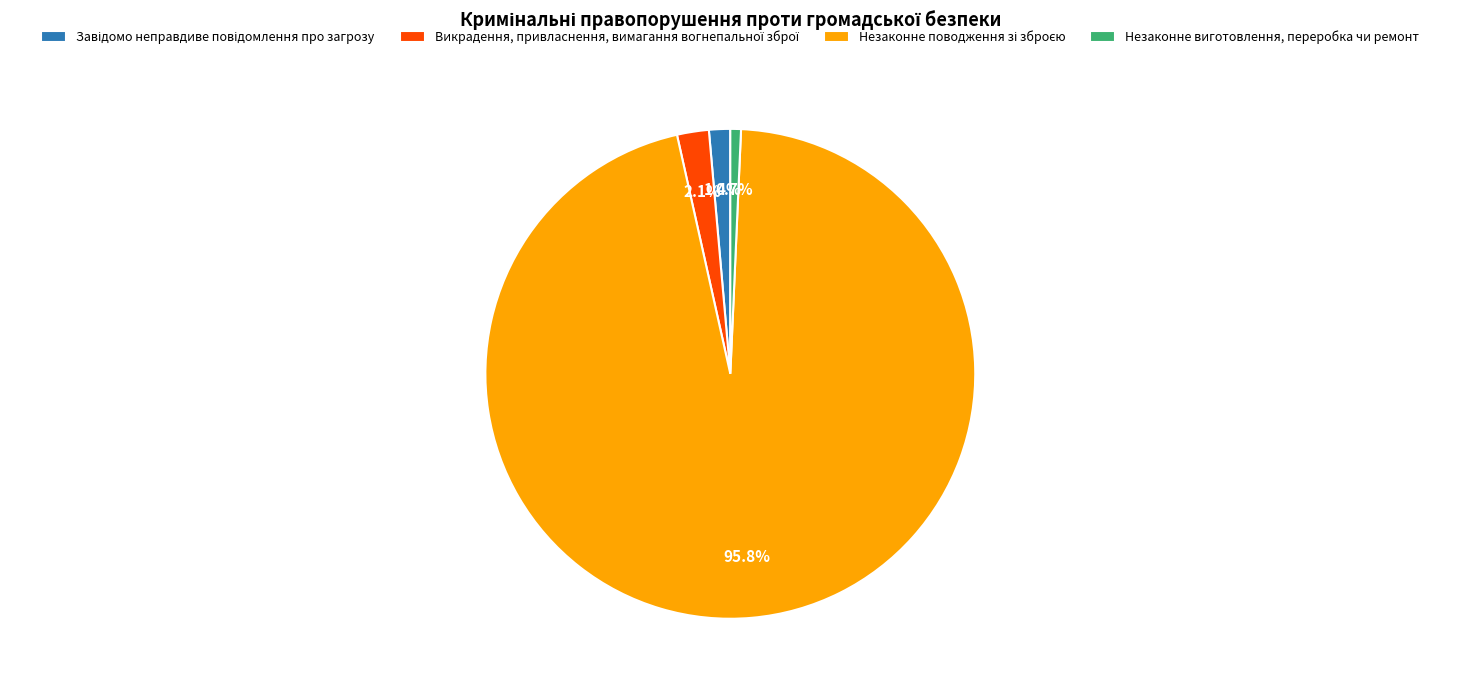

What portion of the pie excludes Незаконне виготовлення, переробка чи ремонт?

99.3%